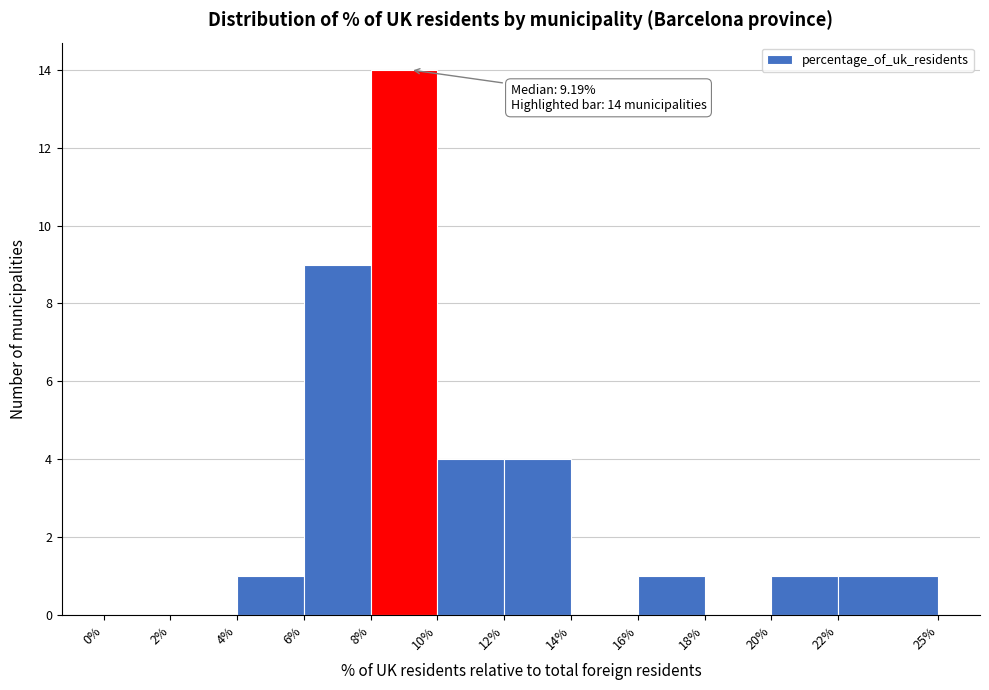

Which range on the x-axis has the tallest bar?

8% to 10%